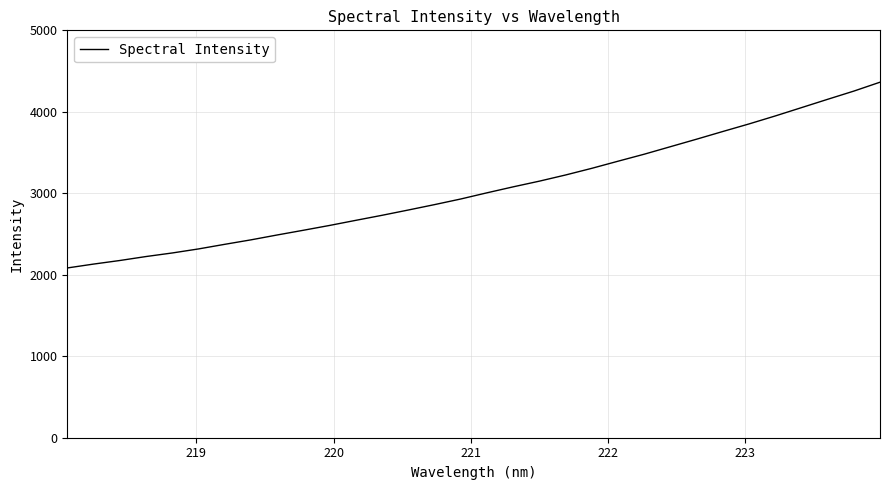

What is the smallest value displayed?

2083.5